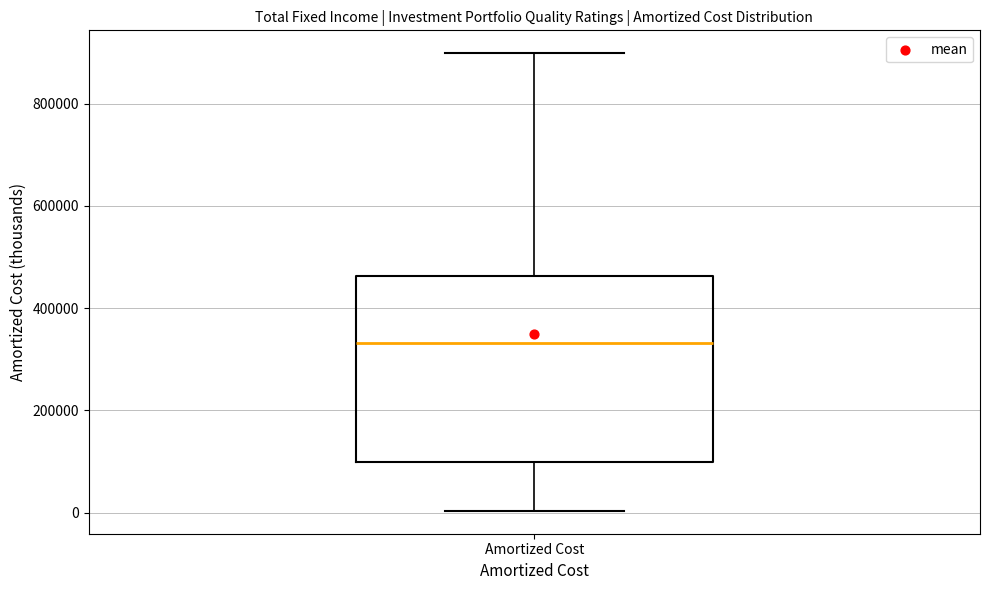

Where does the median line of the box for Amortized Cost sit on the y-axis? The values are not printed on the chart, so give them approximately, as read against the axis.

340000